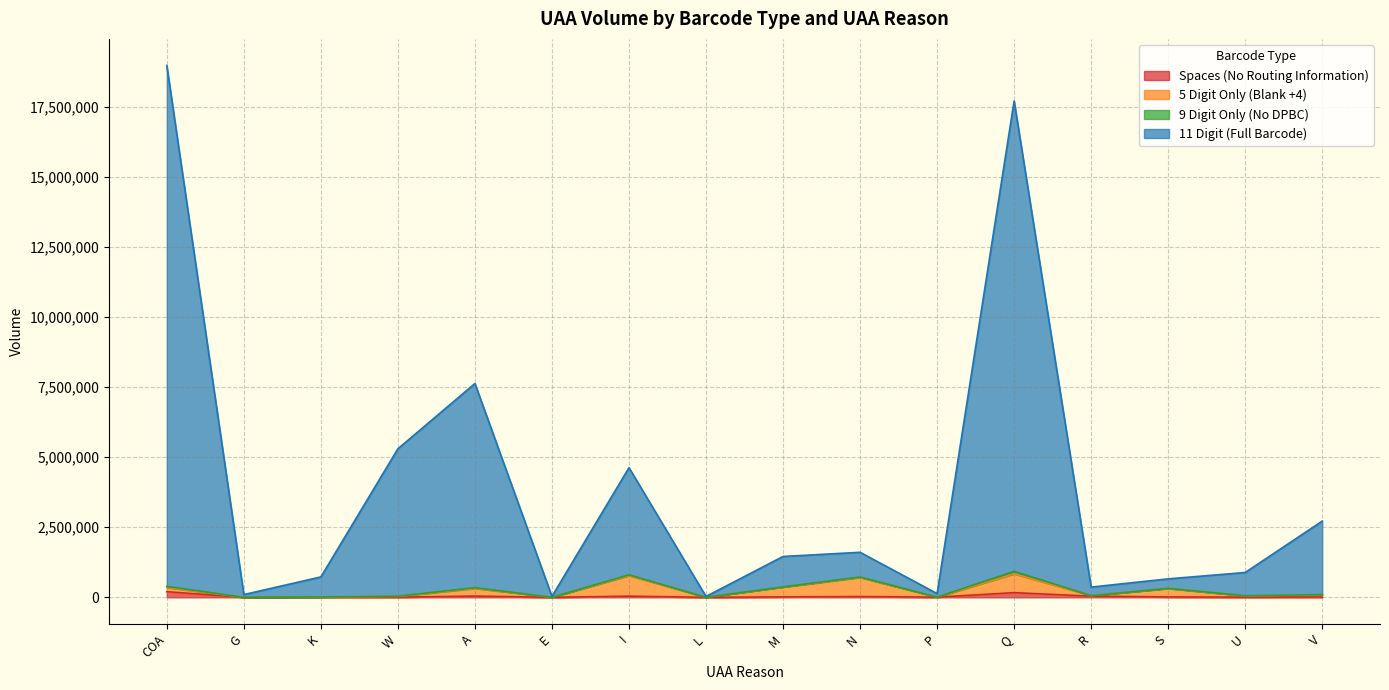

Which series has the largest total across all categories?

11 Digit (Full Barcode)